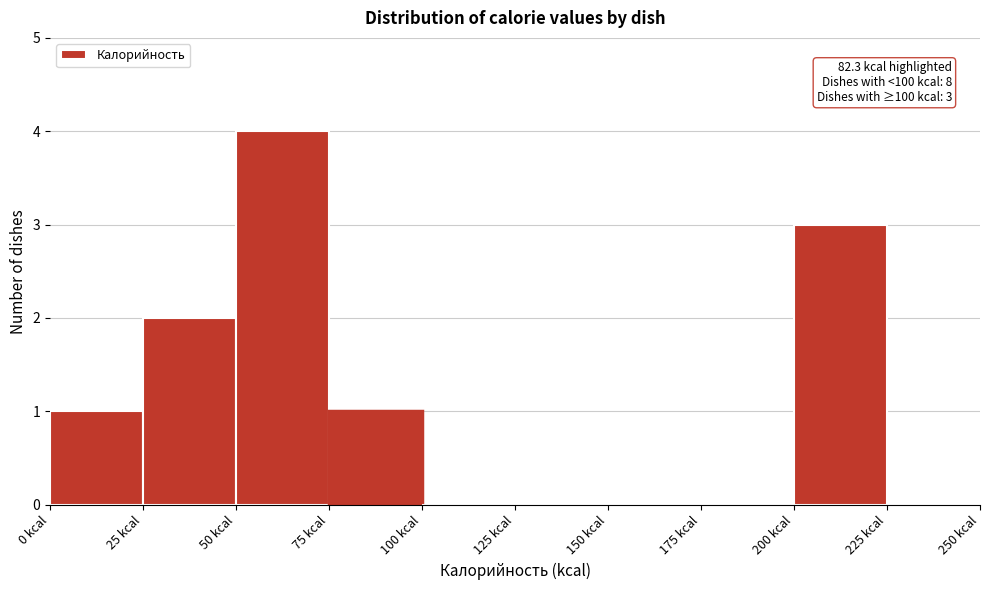

Which range on the x-axis has the tallest bar?

50 to 75